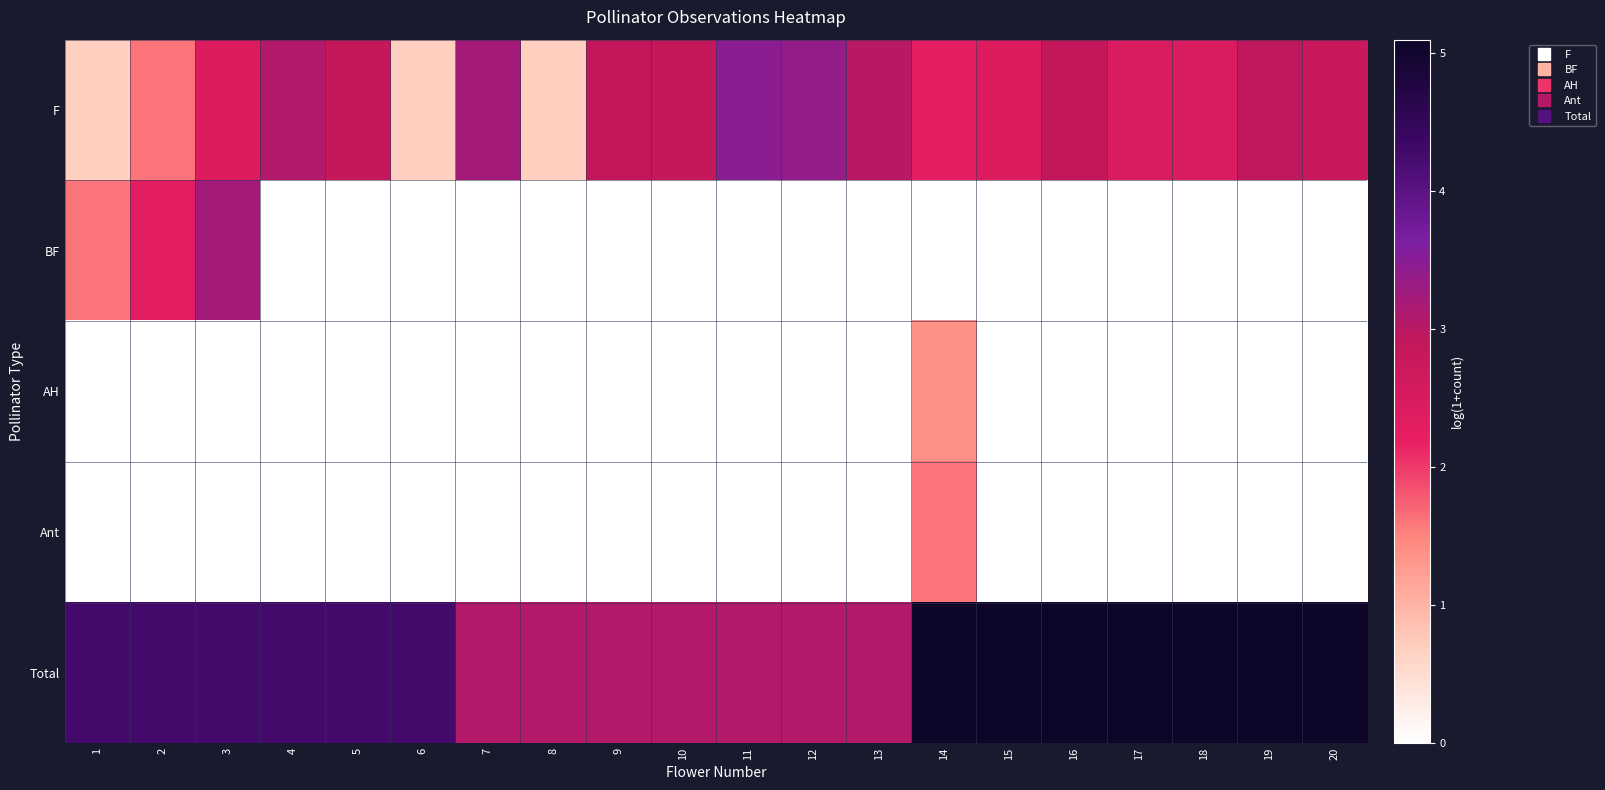

Reading left to right, list all the values displayed in this chart.

F: 1=0.7	2=1.6	3=2.4	4=3.0	5=2.8	6=0.7	7=3.2	8=0.7	9=2.9	10=2.8	11=3.5	12=3.4	13=3.0	14=2.3	15=2.4	16=2.9	17=2.5	18=2.5	19=2.9	20=2.8
BF: 1=1.6	2=2.3	3=3.2	4=0.0	5=0.0	6=0.0	7=0.0	8=0.0	9=0.0	10=0.0	11=0.0	12=0.0	13=0.0	14=0.0	15=0.0	16=0.0	17=0.0	18=0.0	19=0.0	20=0.0
AH: 1=0.0	2=0.0	3=0.0	4=0.0	5=0.0	6=0.0	7=0.0	8=0.0	9=0.0	10=0.0	11=0.0	12=0.0	13=0.0	14=1.4	15=0.0	16=0.0	17=0.0	18=0.0	19=0.0	20=0.0
Ant: 1=0.0	2=0.0	3=0.0	4=0.0	5=0.0	6=0.0	7=0.0	8=0.0	9=0.0	10=0.0	11=0.0	12=0.0	13=0.0	14=1.6	15=0.0	16=0.0	17=0.0	18=0.0	19=0.0	20=0.0
Total: 1=4.3	2=4.3	3=4.3	4=4.3	5=4.3	6=4.3	7=3.0	8=3.0	9=3.0	10=3.0	11=3.0	12=3.0	13=3.0	14=5.1	15=5.1	16=5.1	17=5.1	18=5.1	19=5.1	20=5.1